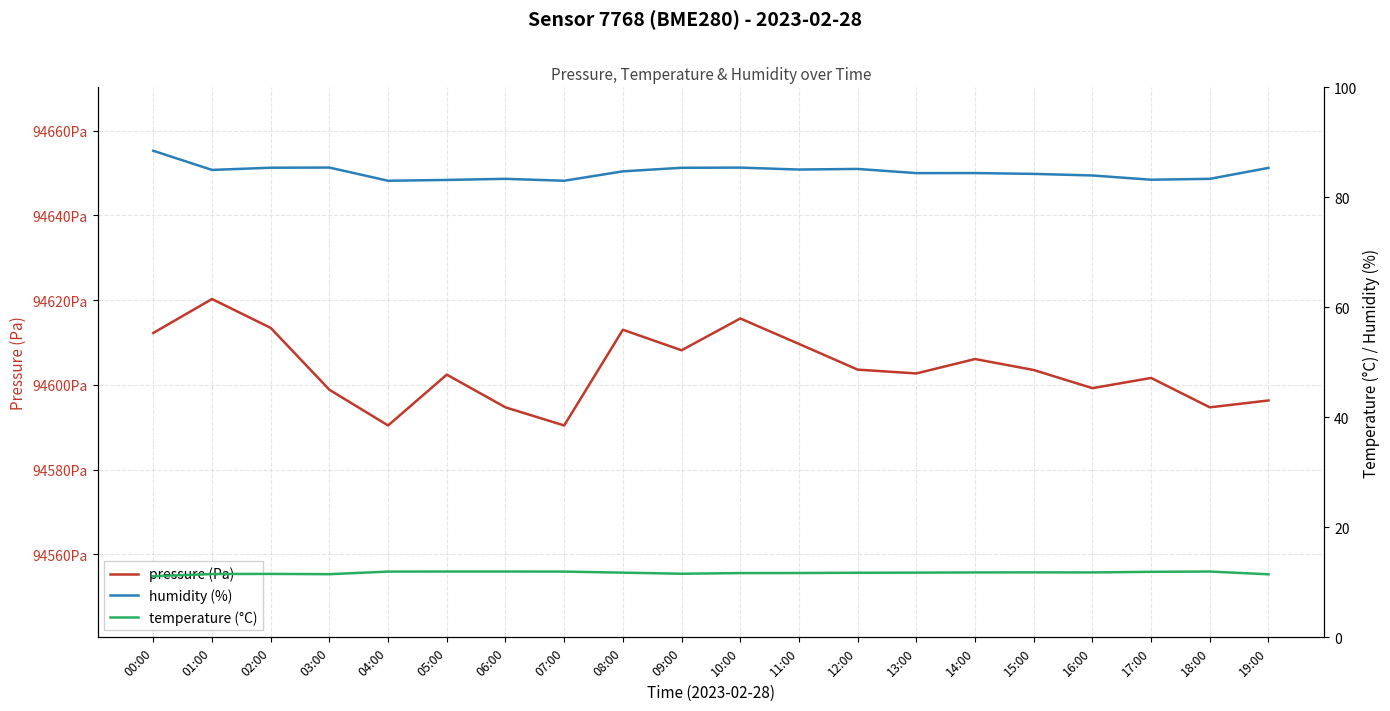

What are all the series names shown in the legend?

pressure (Pa), humidity (%), temperature (°C)